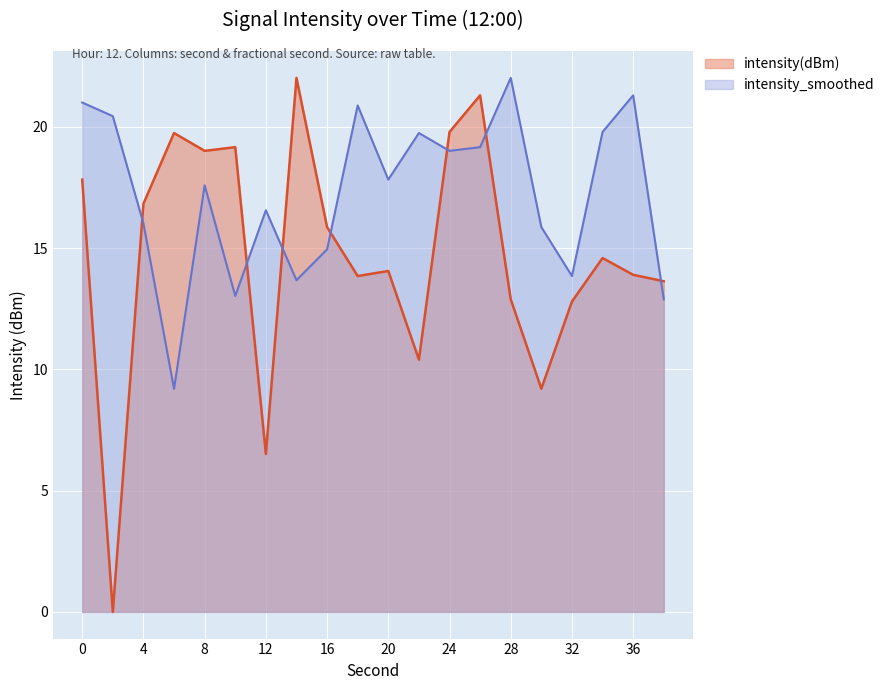

How many values in the intensity(dBm) series are below 14?

9